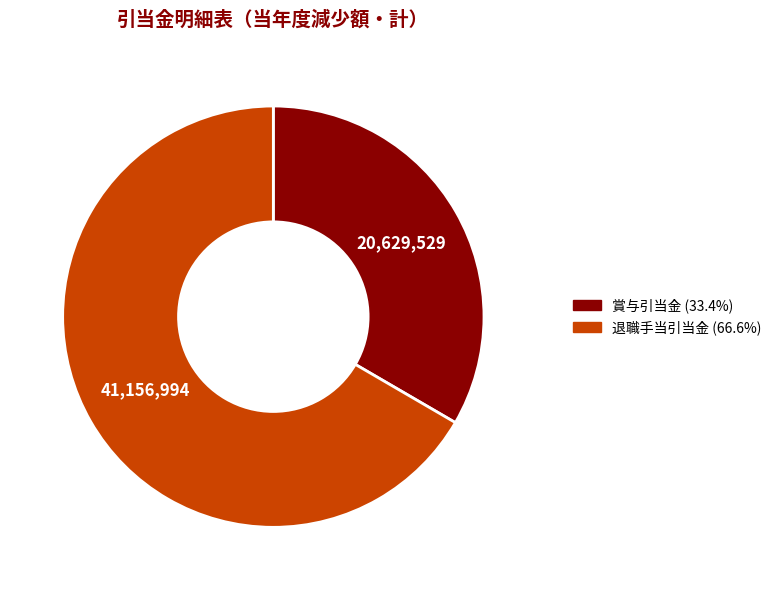

Is there a majority slice in this chart?

Yes